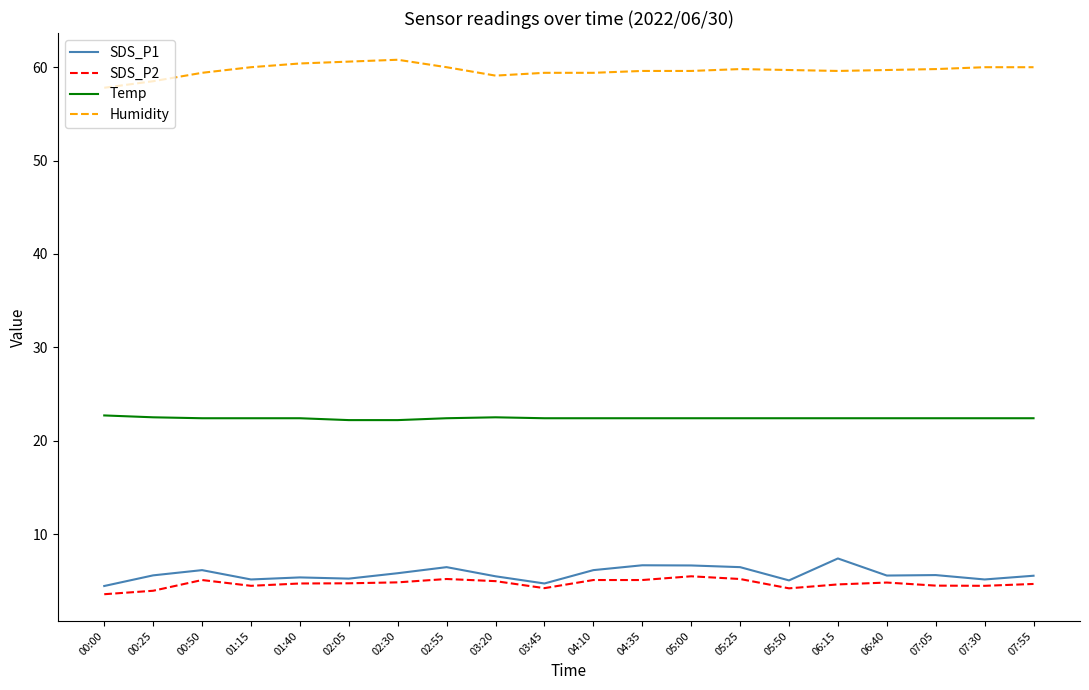

Which series has the largest total across all categories?

Humidity